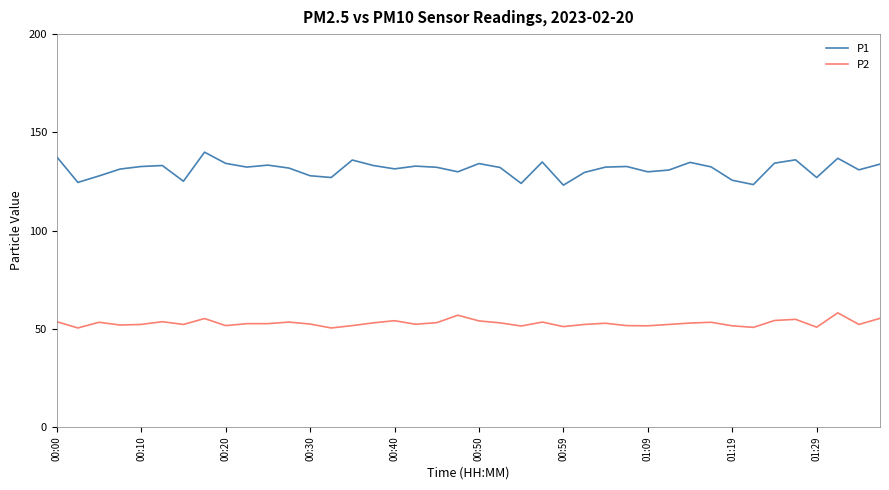

Which series has the largest total across all categories?

P1